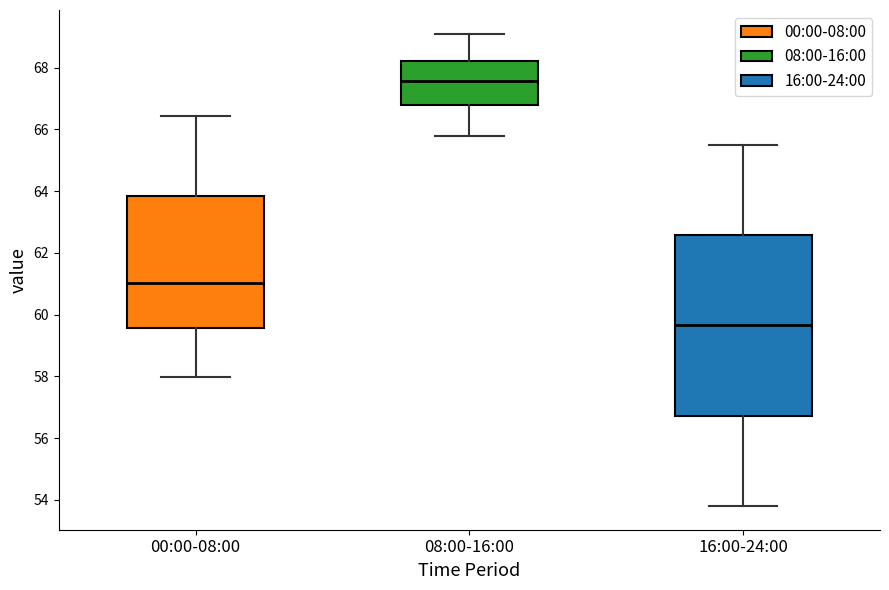

Where does the upper whisker of the box for 00:00-08:00 end on the y-axis? The values are not printed on the chart, so give them approximately, as read against the axis.

66.4